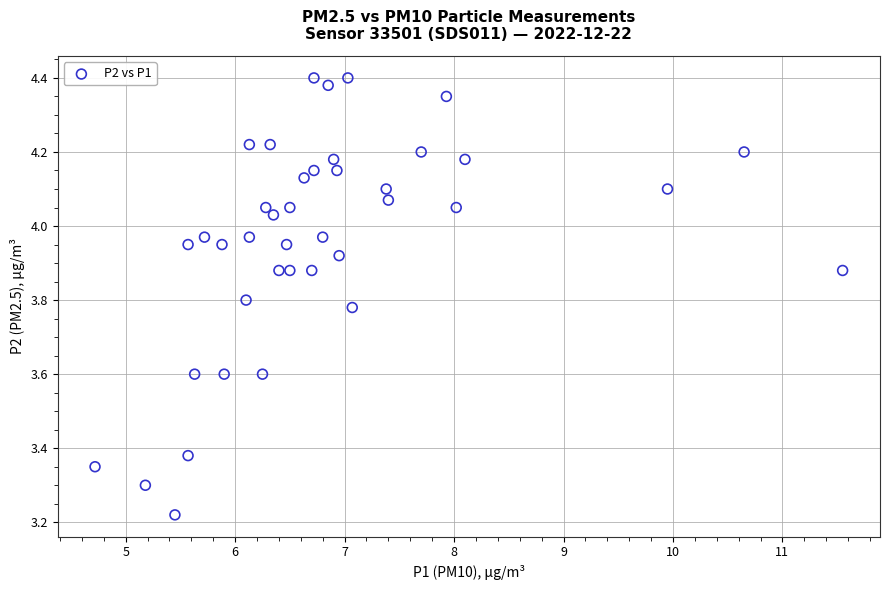

How many data points are displayed?

40